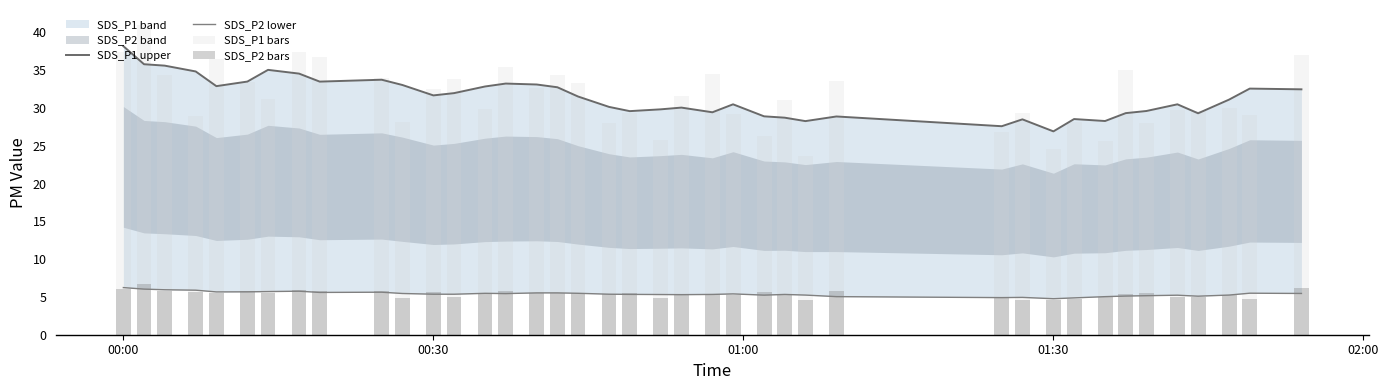

How many groups of bars are there?

40